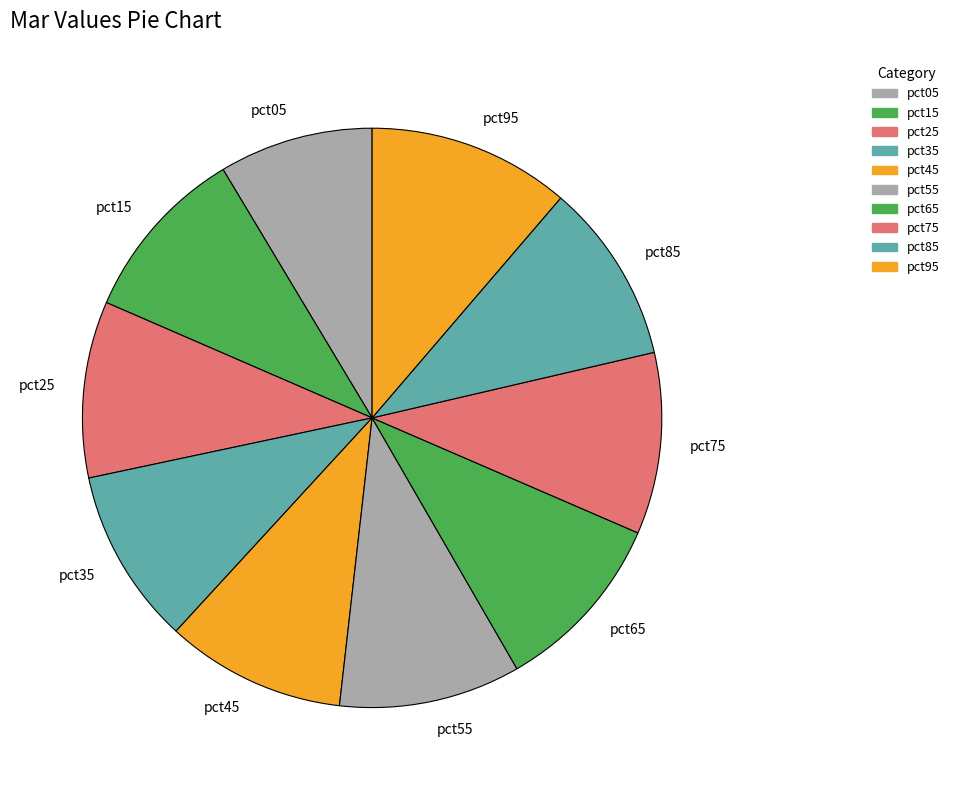

Do pct85 and pct55 together represent more than half of the pie?

No